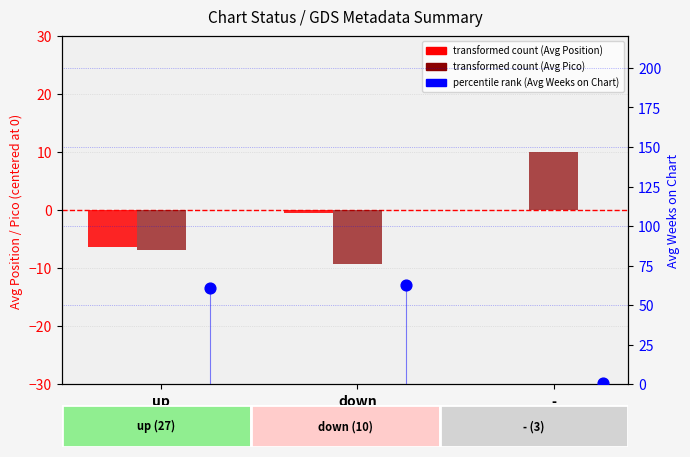

Which series reaches the maximum Y coordinate?

Avg Weeks on Chart